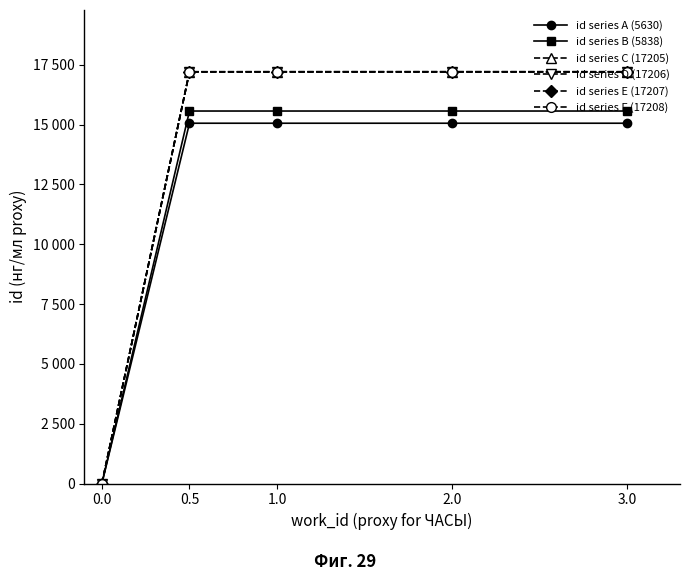

What position from the right is 0.5?

4